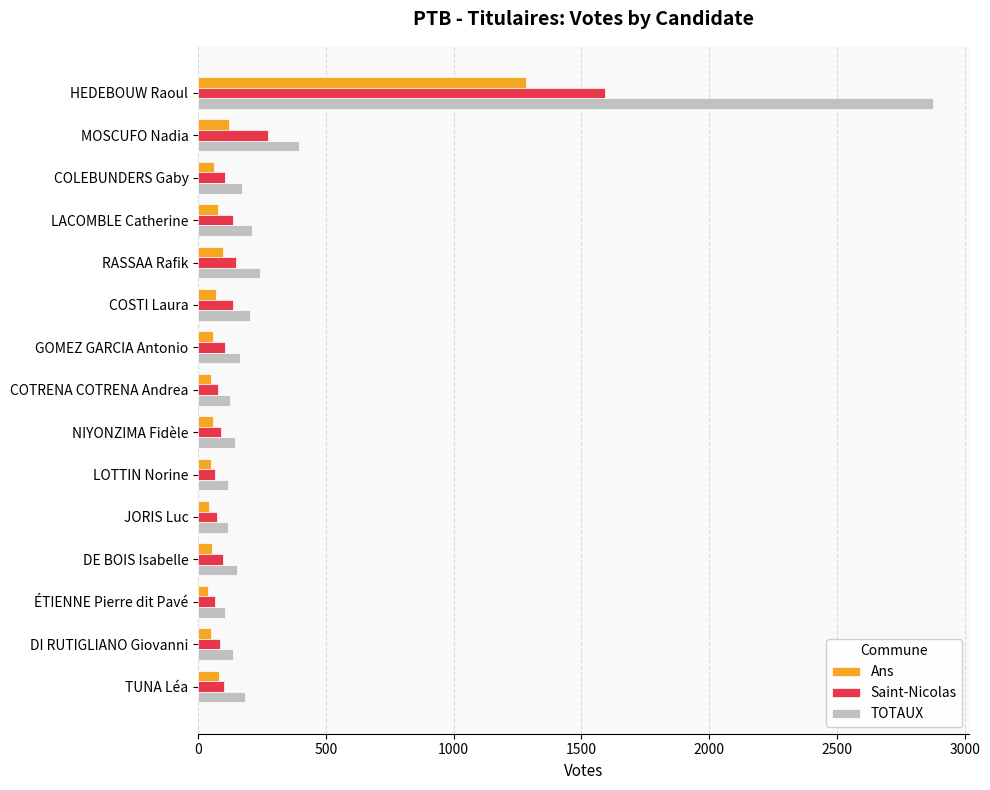

What is the lowest value of the Ans series?

38